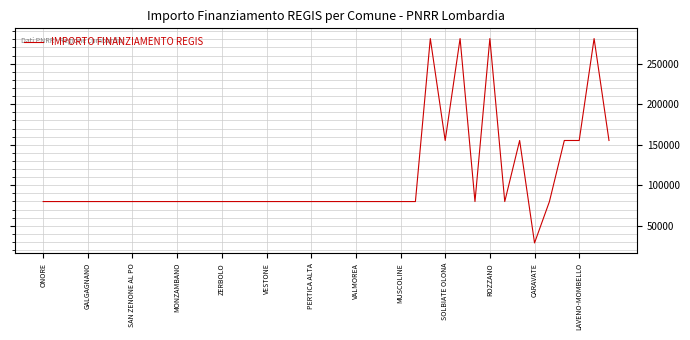

Is this an area chart (filled region under the line)?

No